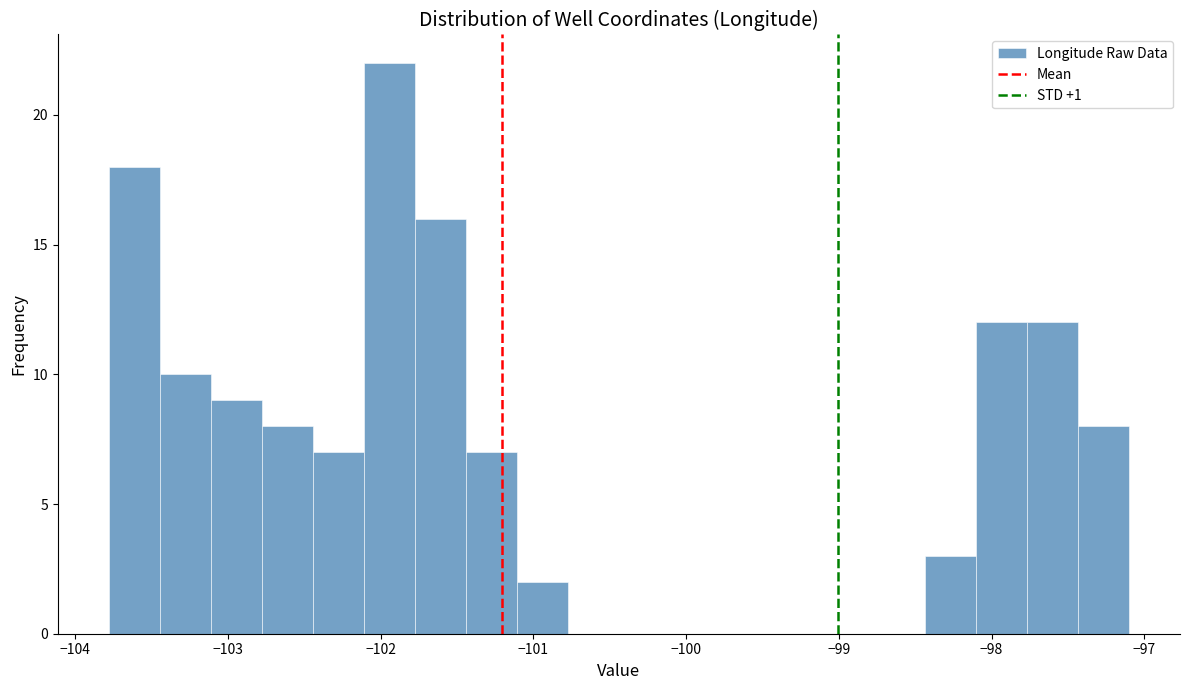

Read against the x-axis, roughly where is the centre of the tallest bar?

-101.9